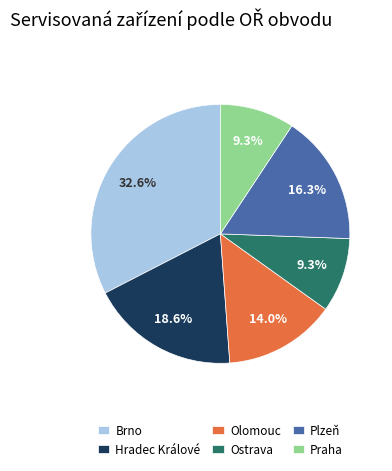

What is the ratio of the value at Olomouc to the value at Plzeň?

0.9